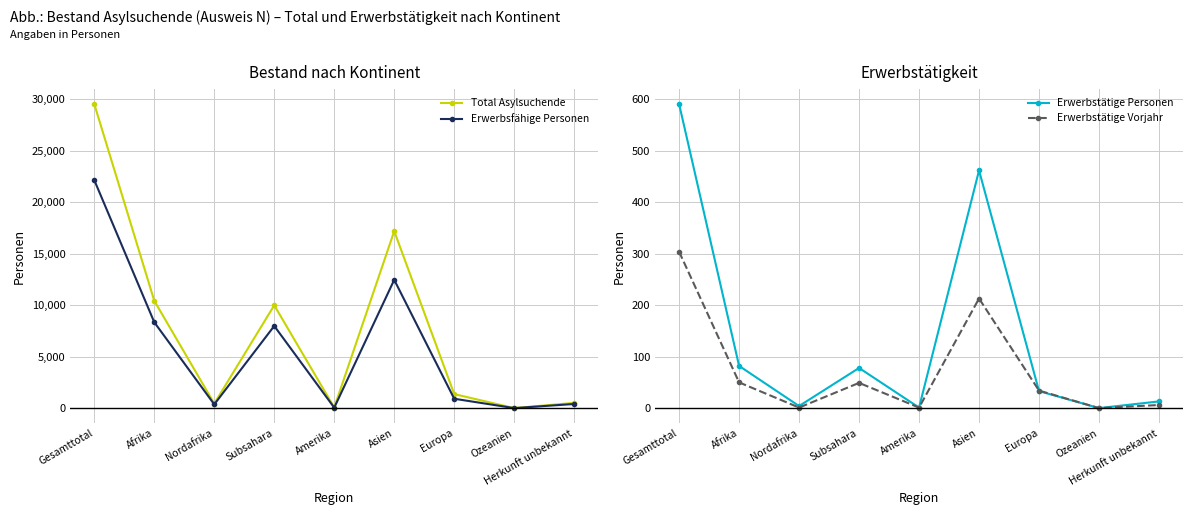

At how many categories does at least one series exceed 5317?

4